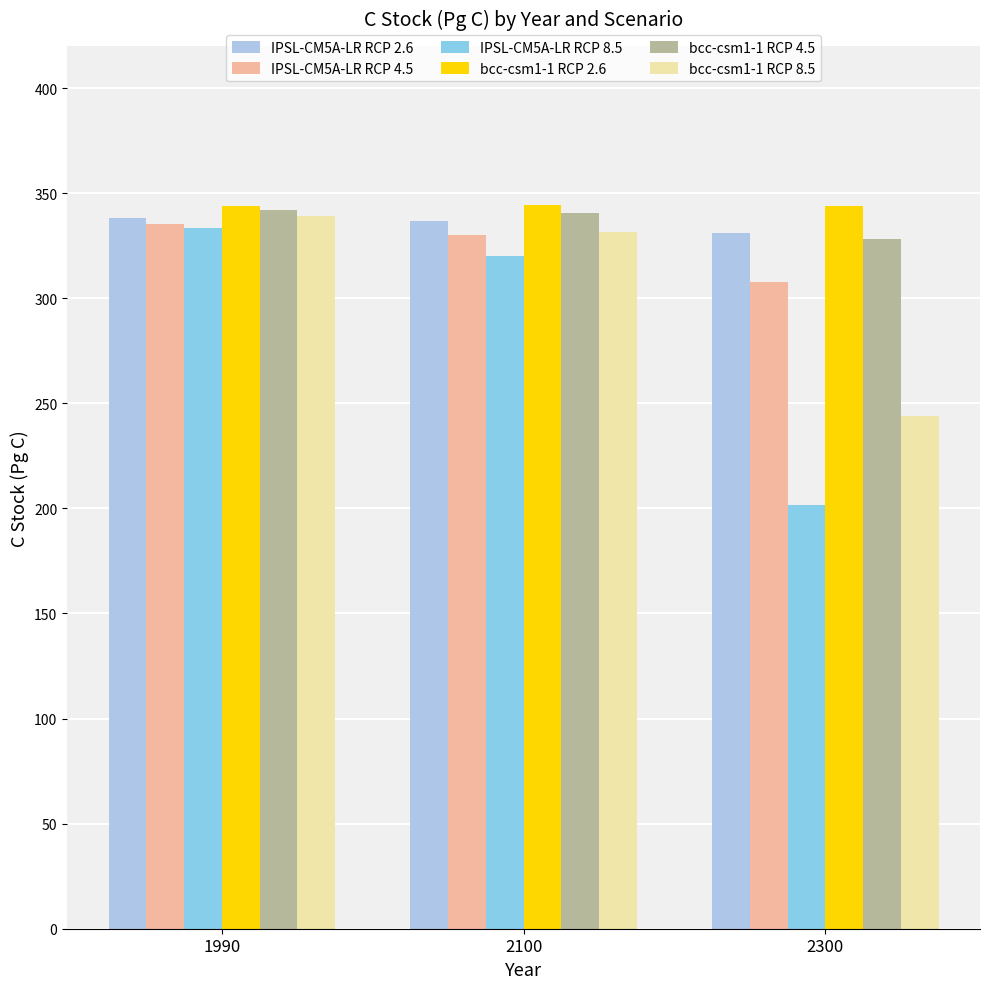

What is the difference between the bcc-csm1-1 RCP 2.6 values at 1990 and 2100?

0.8